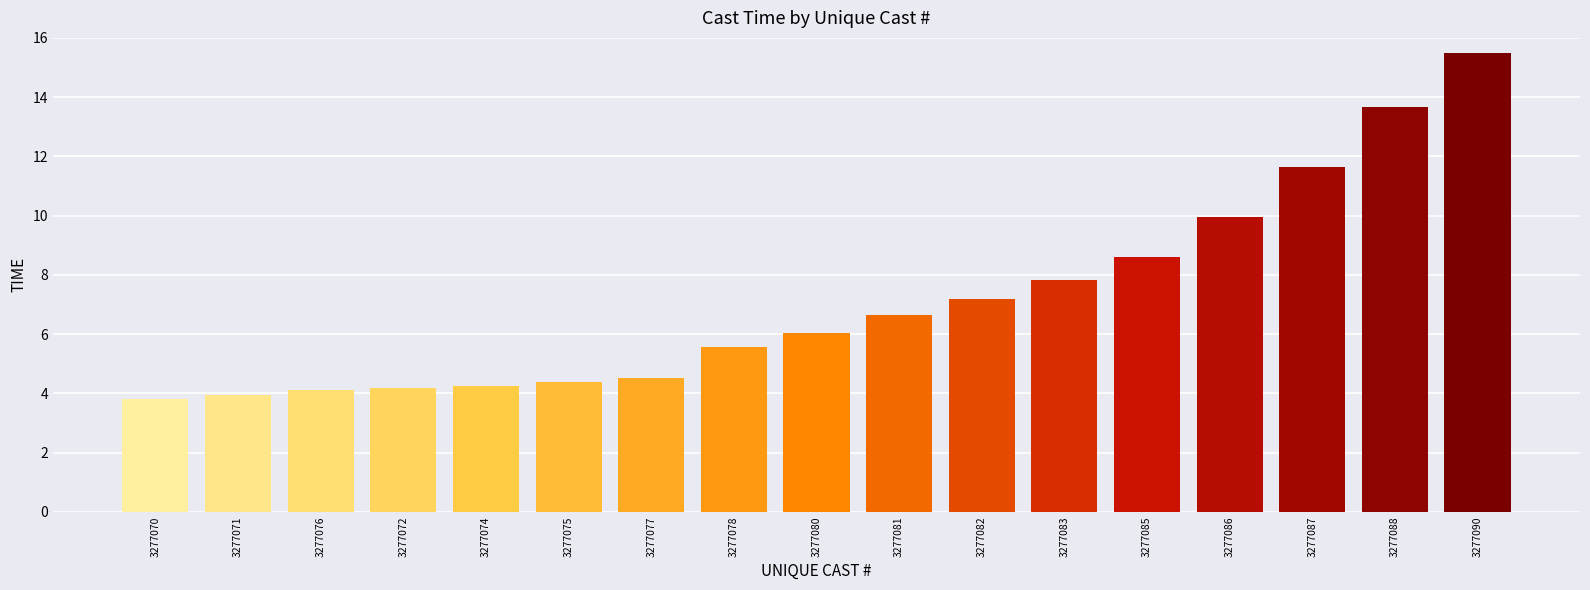

What is the change in value from 3277072 to 3277083?

+3.6